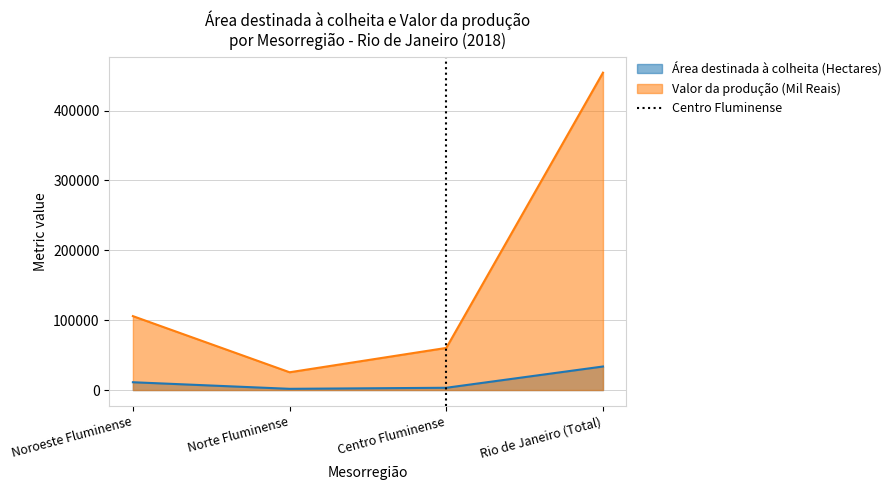

True or false: Valor da produção (Mil Reais) and Área destinada à colheita (Hectares) cross at least once.

False